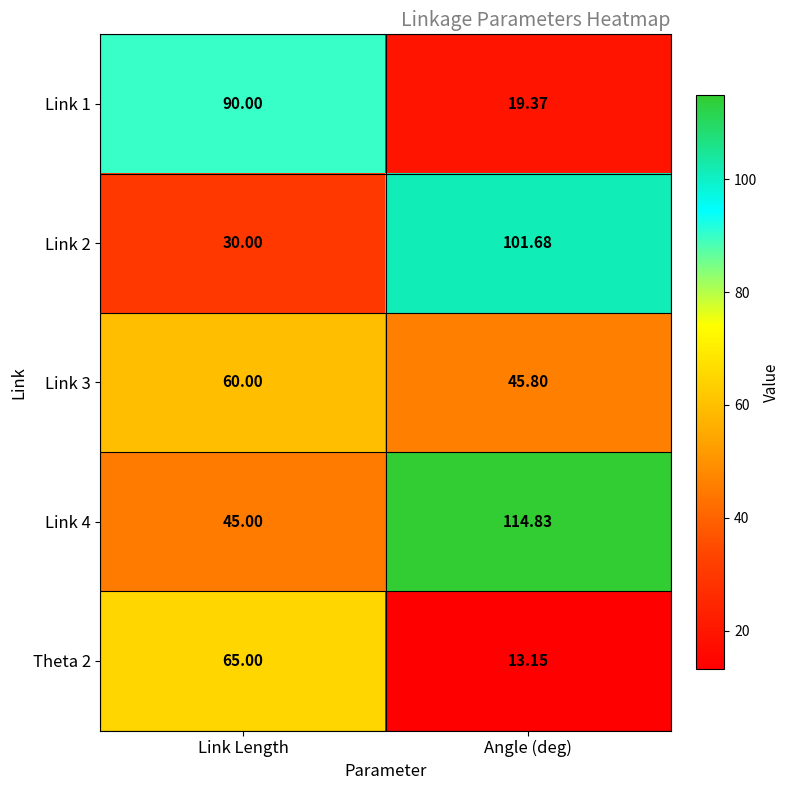

At which label is Theta 2 closest to 39?

Angle (deg)